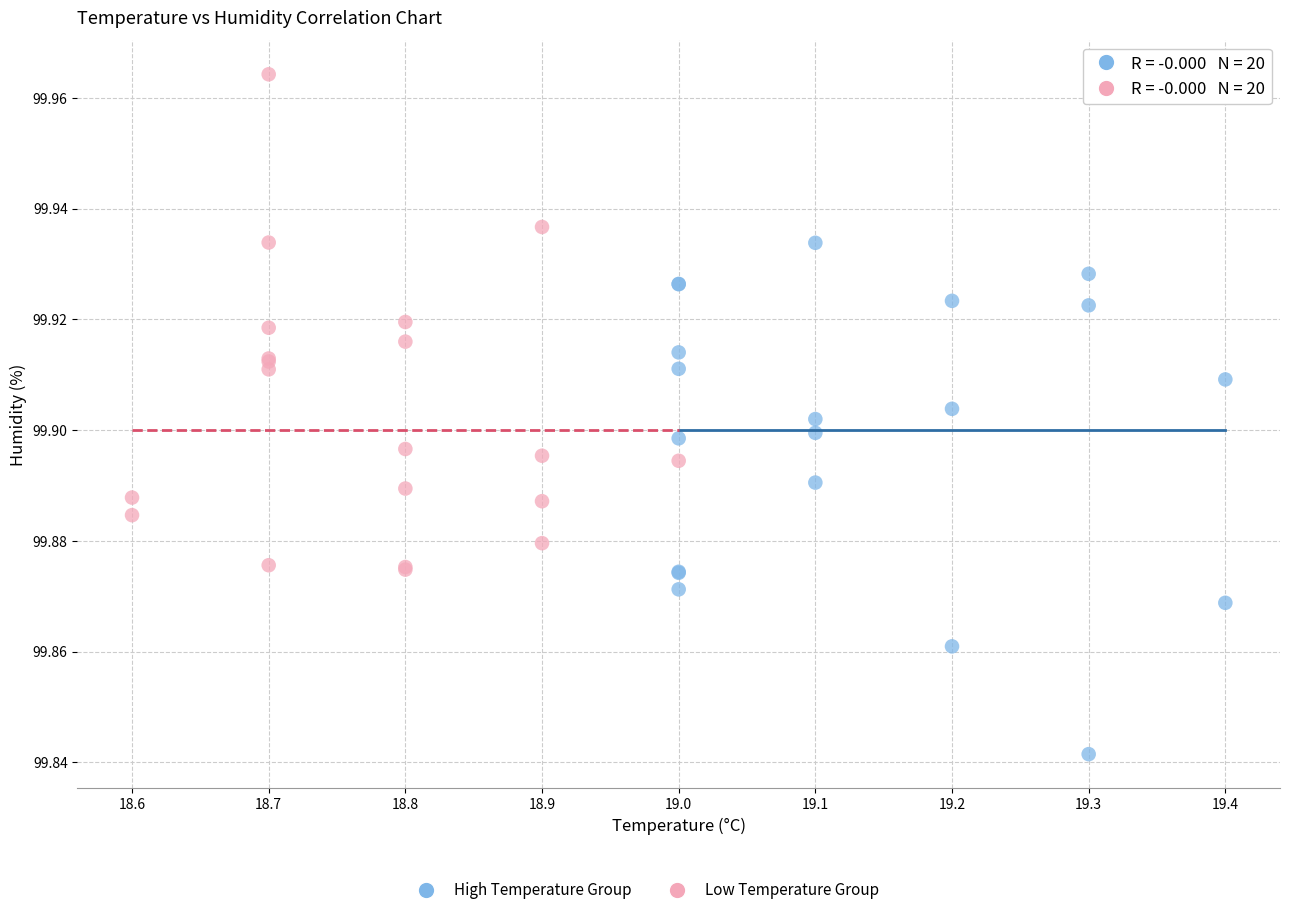

Which series has the largest Y range (max minus min)?

High Temperature Group